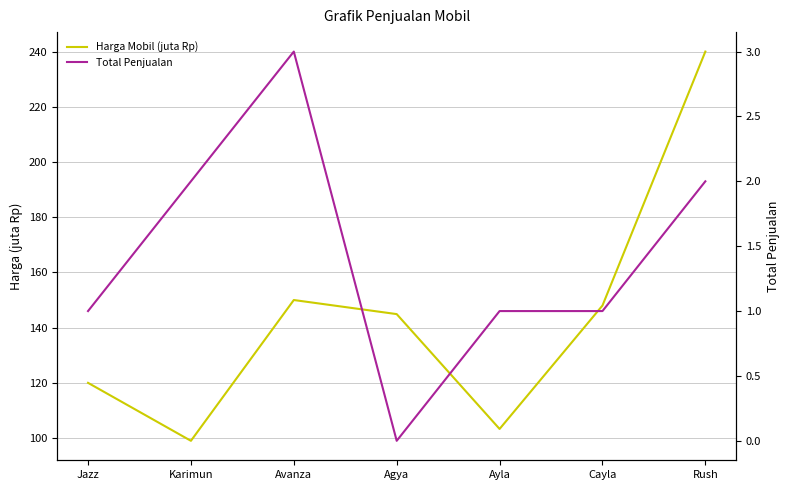

How many categories are shown in the chart?

7